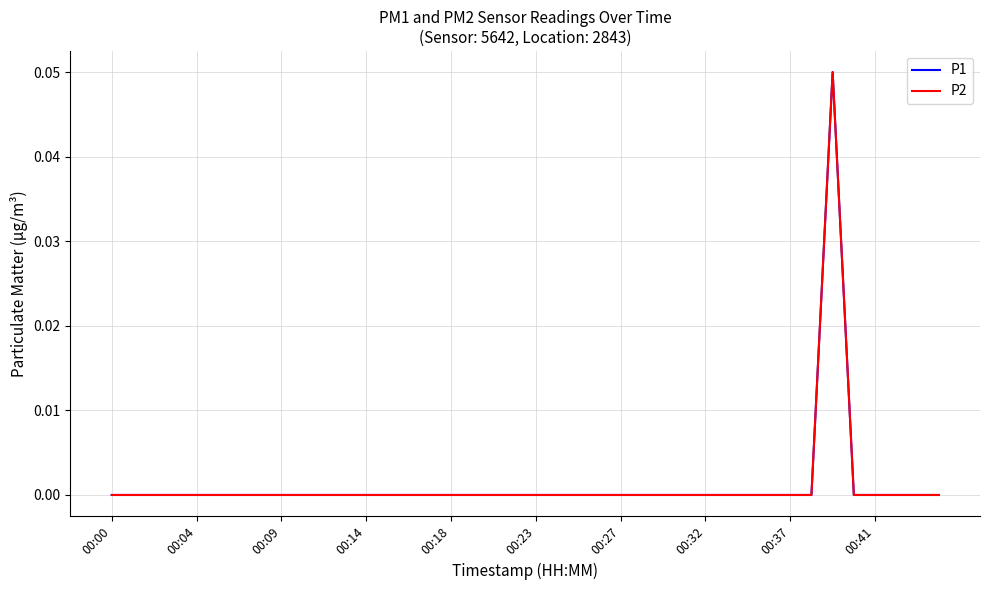

Where is the first local maximum for P1?

34